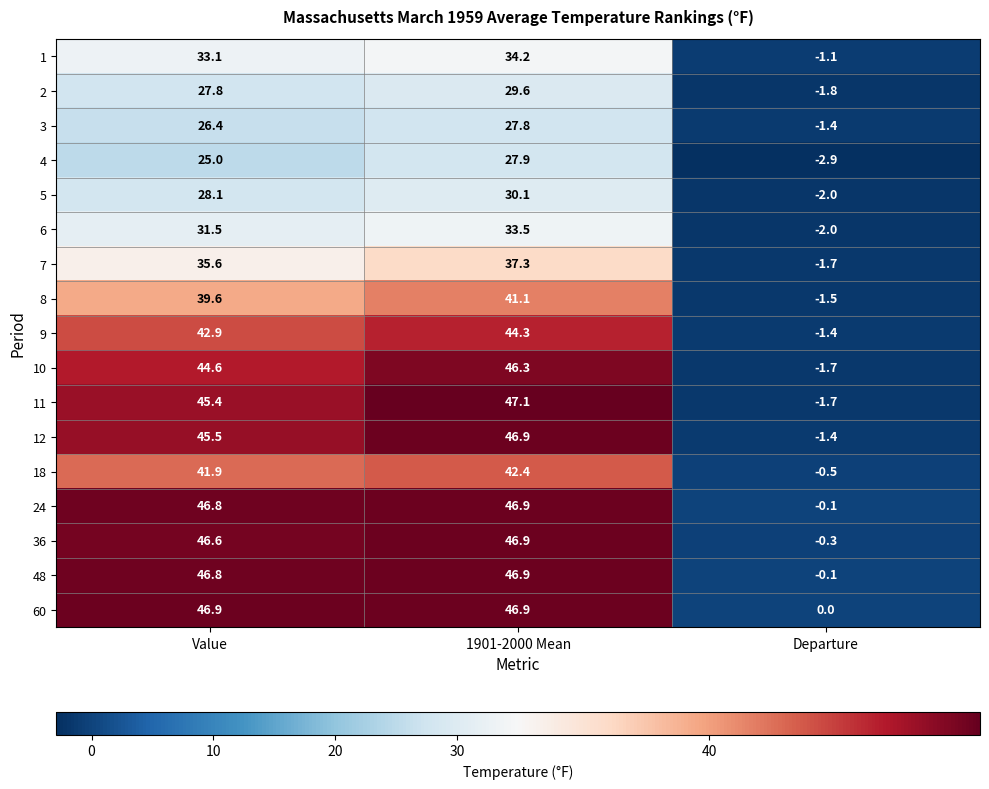

What is the total value across all series at Departure?

-21.6